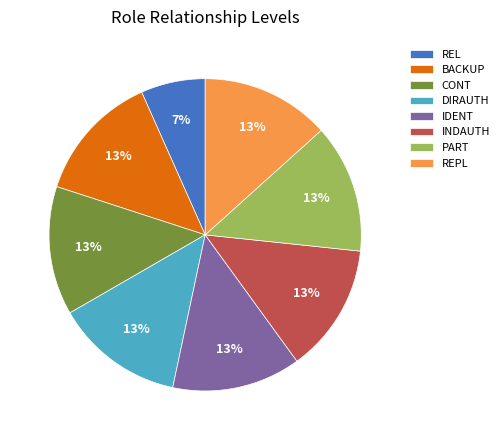

The REPL slice represents 6% of the pie. True or false?

False